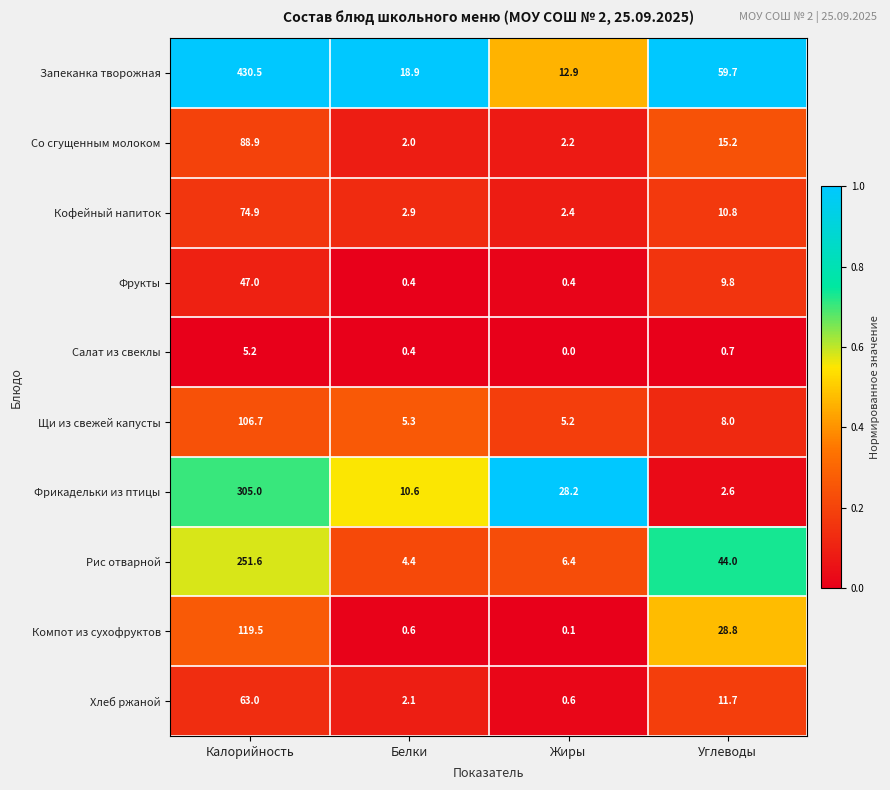

At which label is Запеканка творожная closest to 221?

Углеводы